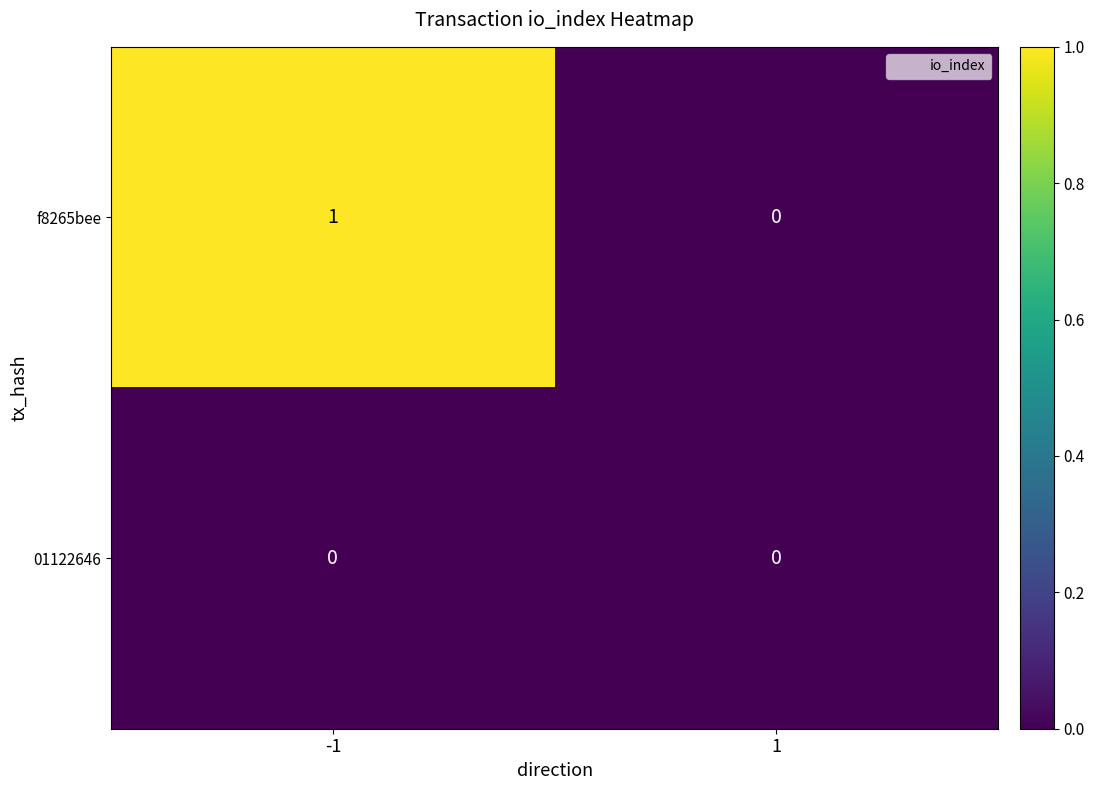

Reading left to right, extract all data points from this chart.

f8265bee: -1=1	1=0
01122646: -1=0	1=0